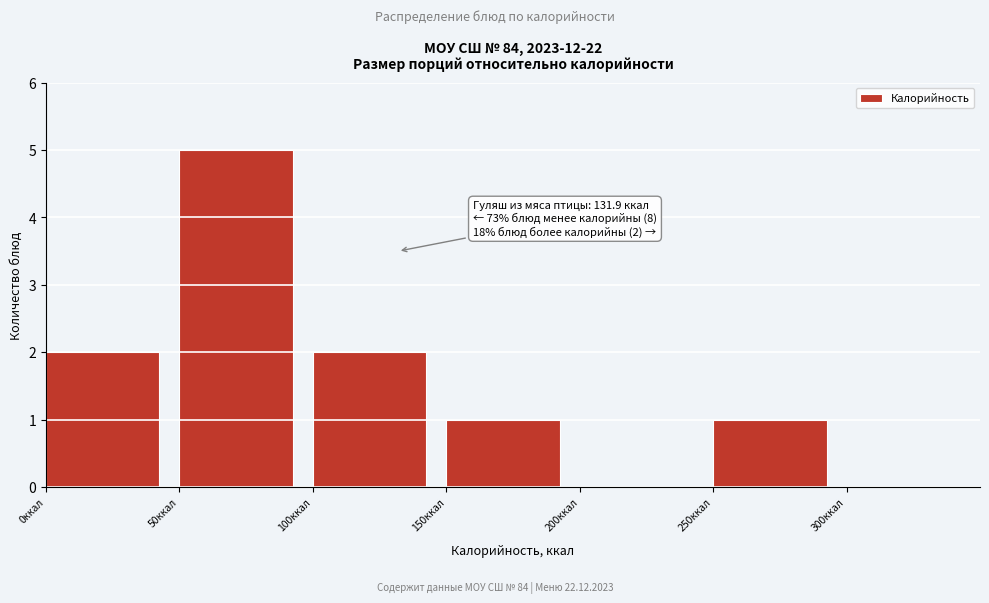

Which range on the x-axis has the tallest bar?

50 to 100